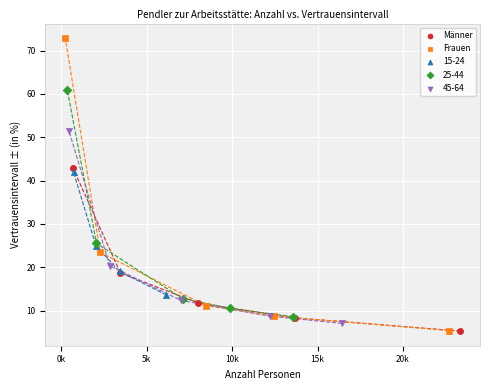

What are all the series names shown in the legend?

Männer, Frauen, 15-24, 25-44, 45-64